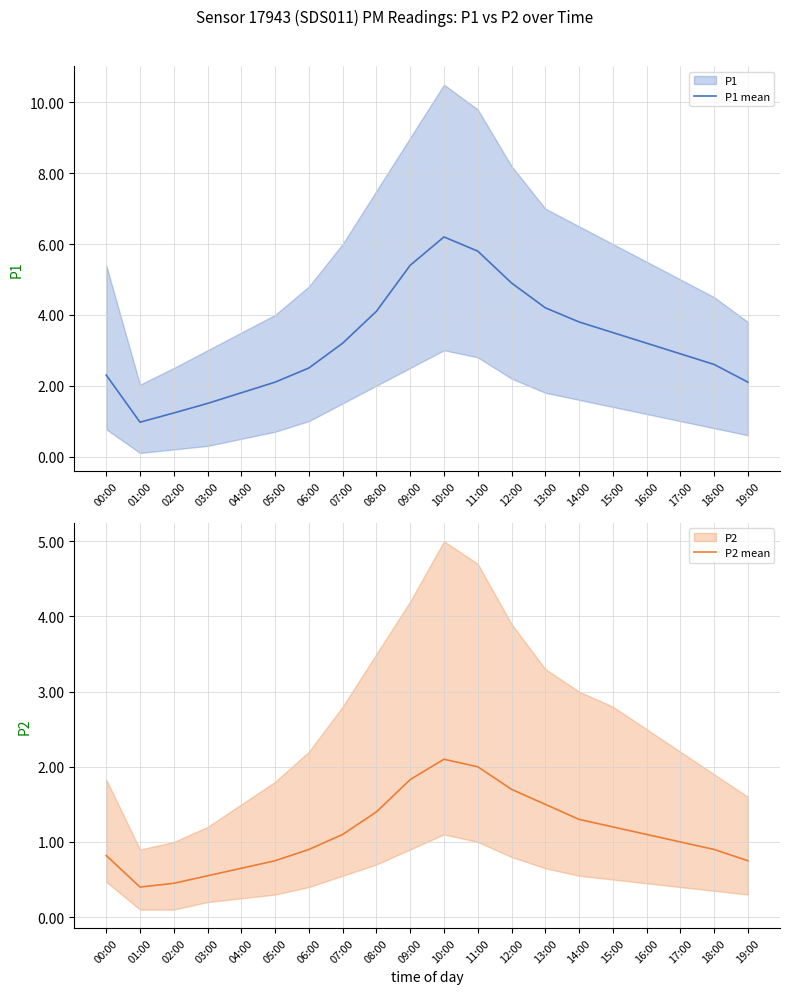

At which label does P1 mean reach its peak?

10:00